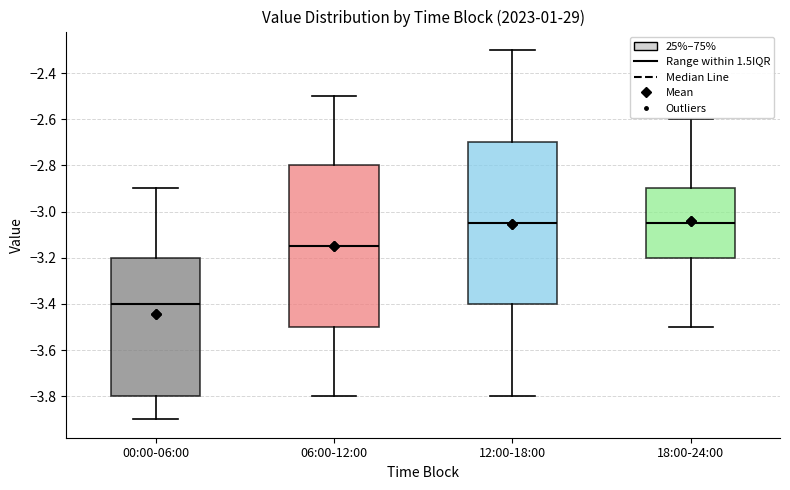

Reading left to right, read every box against the y-axis: the position of its median line, the range the box covers, and the ends of its whiskers. The values are not printed on the chart, so give them approximately, as read against the axis.

00:00-06:00: median -3.40, box -3.80 to -3.20, whiskers -3.90 to -2.90
06:00-12:00: median -3.14, box -3.50 to -2.80, whiskers -3.80 to -2.50
12:00-18:00: median -3.04, box -3.40 to -2.70, whiskers -3.80 to -2.30
18:00-24:00: median -3.04, box -3.20 to -2.90, whiskers -3.50 to -2.60